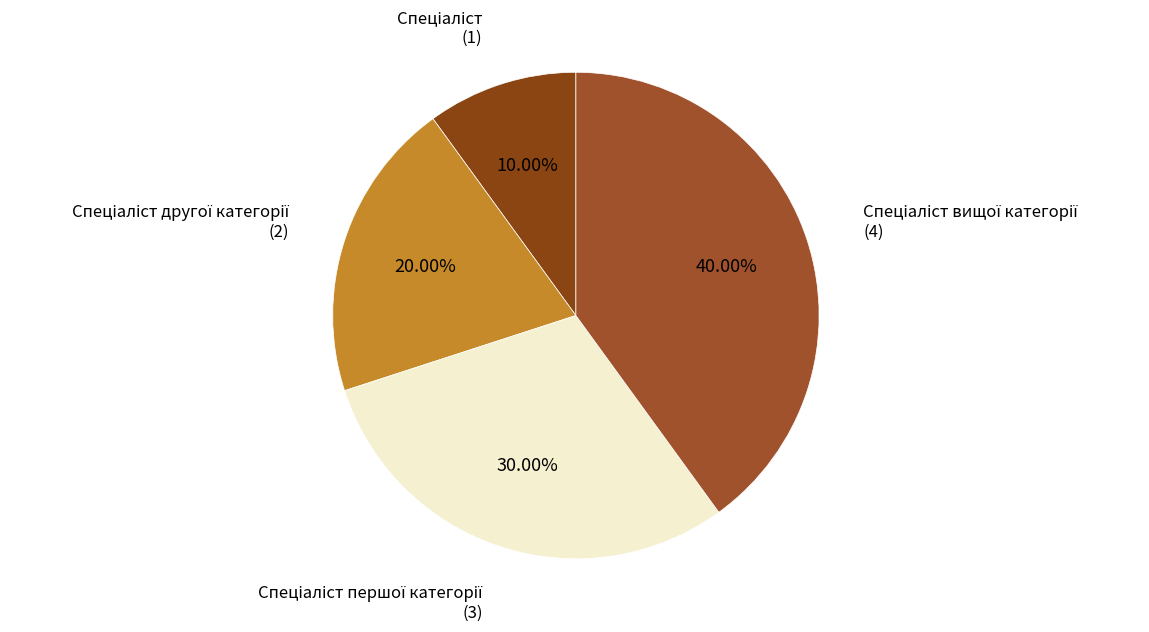

Is there any slice that represents more than half of the pie?

No